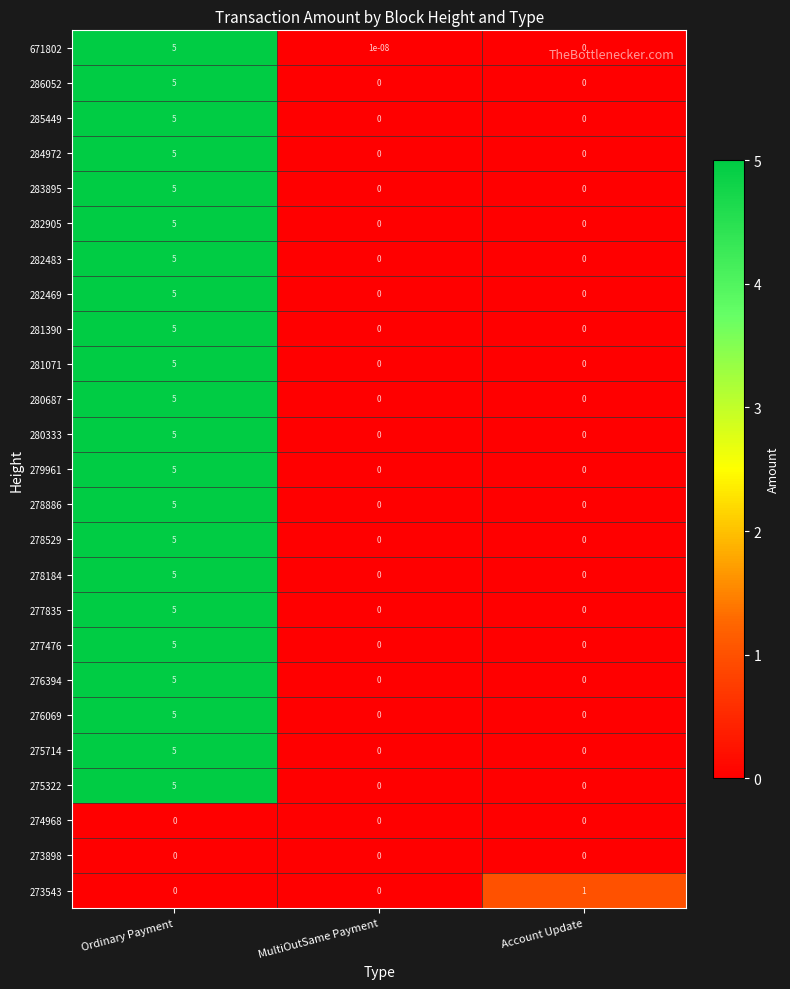

How many categories are shown in the chart?

3